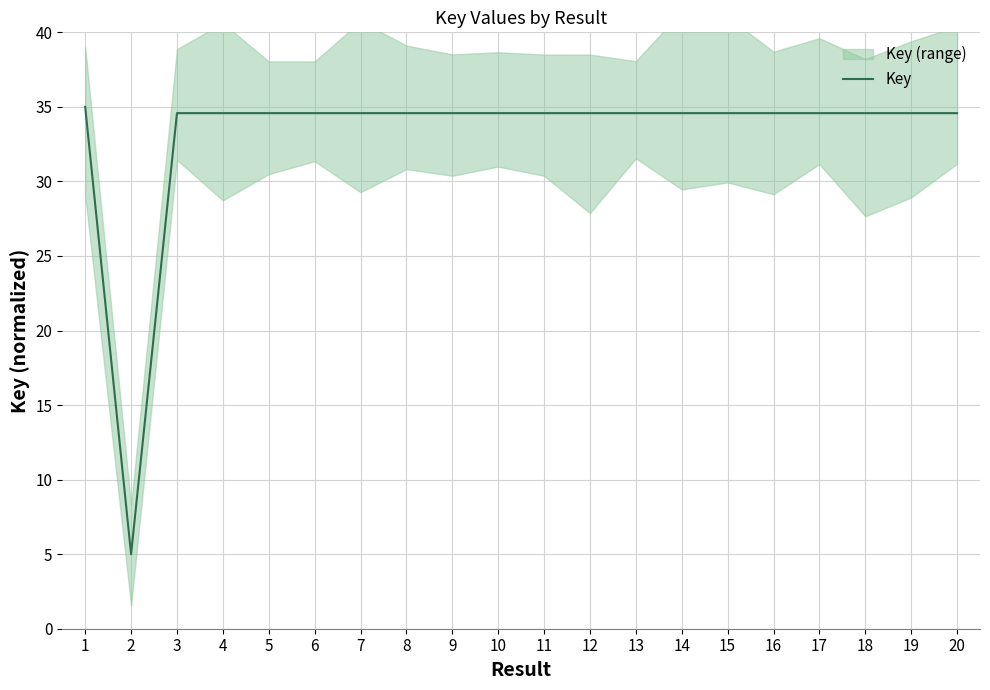

What is the sum of all values?

662.4